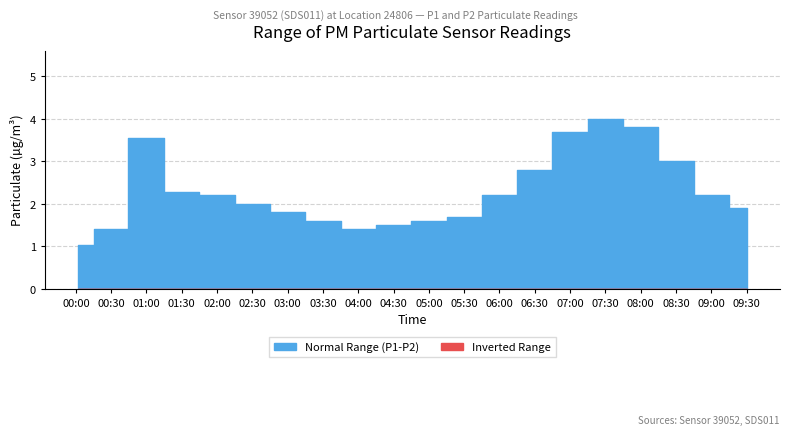

What is the label of the 11th point from the left?

05:00